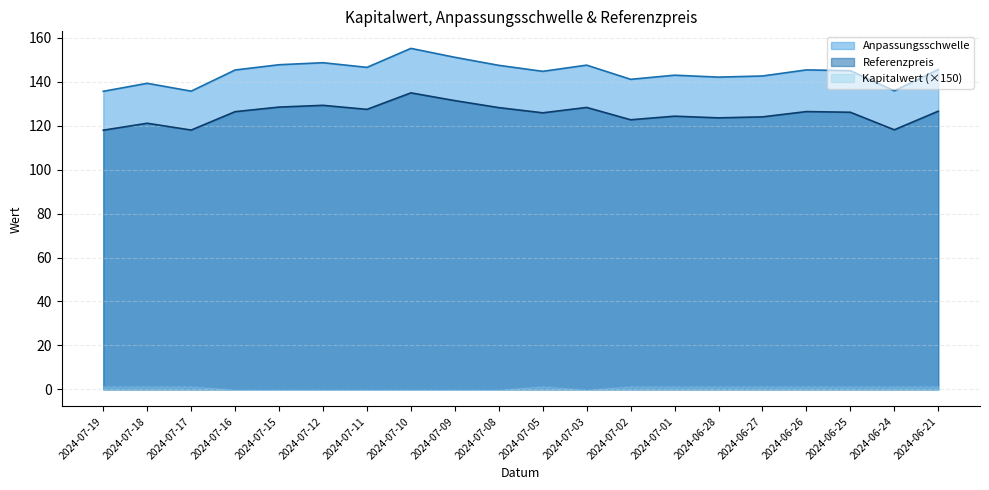

Where is the first local maximum for Anpassungsschwelle?

2024-07-18